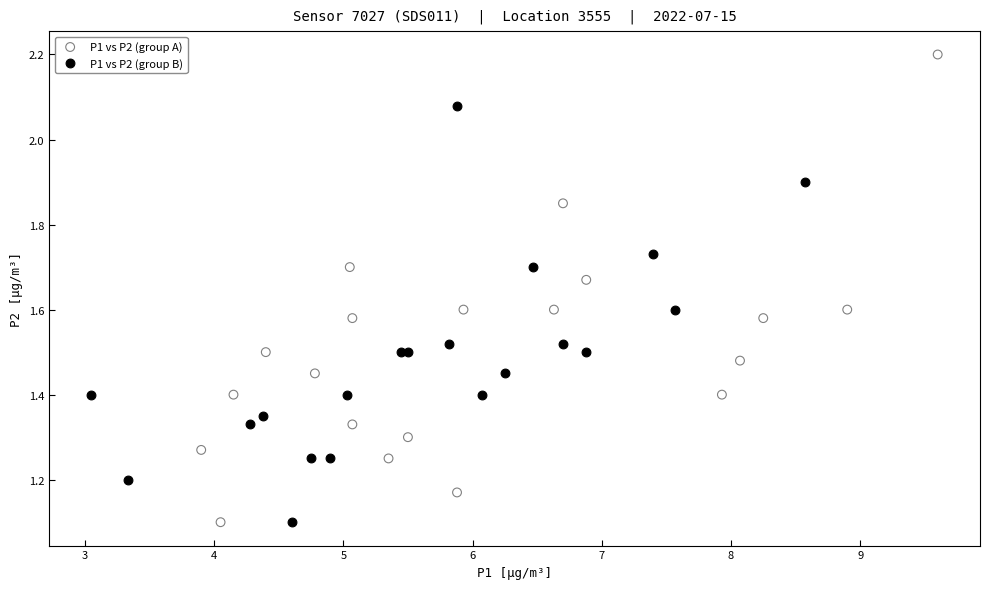

Which series reaches the maximum Y coordinate?

P1 vs P2 (group A)